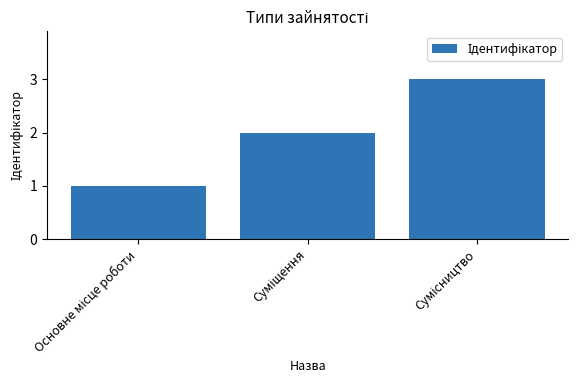

What is the minimum value shown in the chart?

1